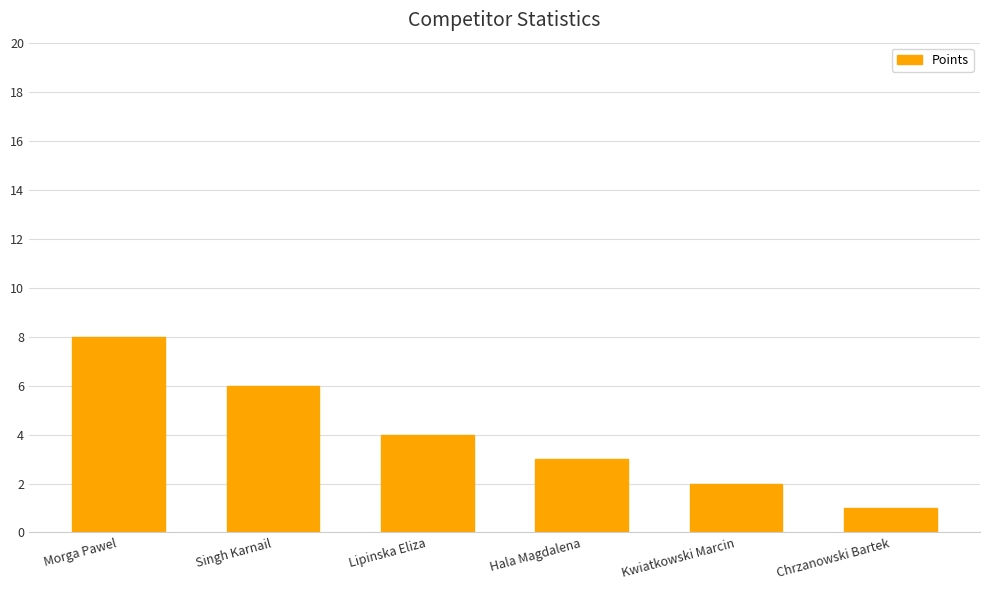

What is the value of the 3rd bar from the left?

4